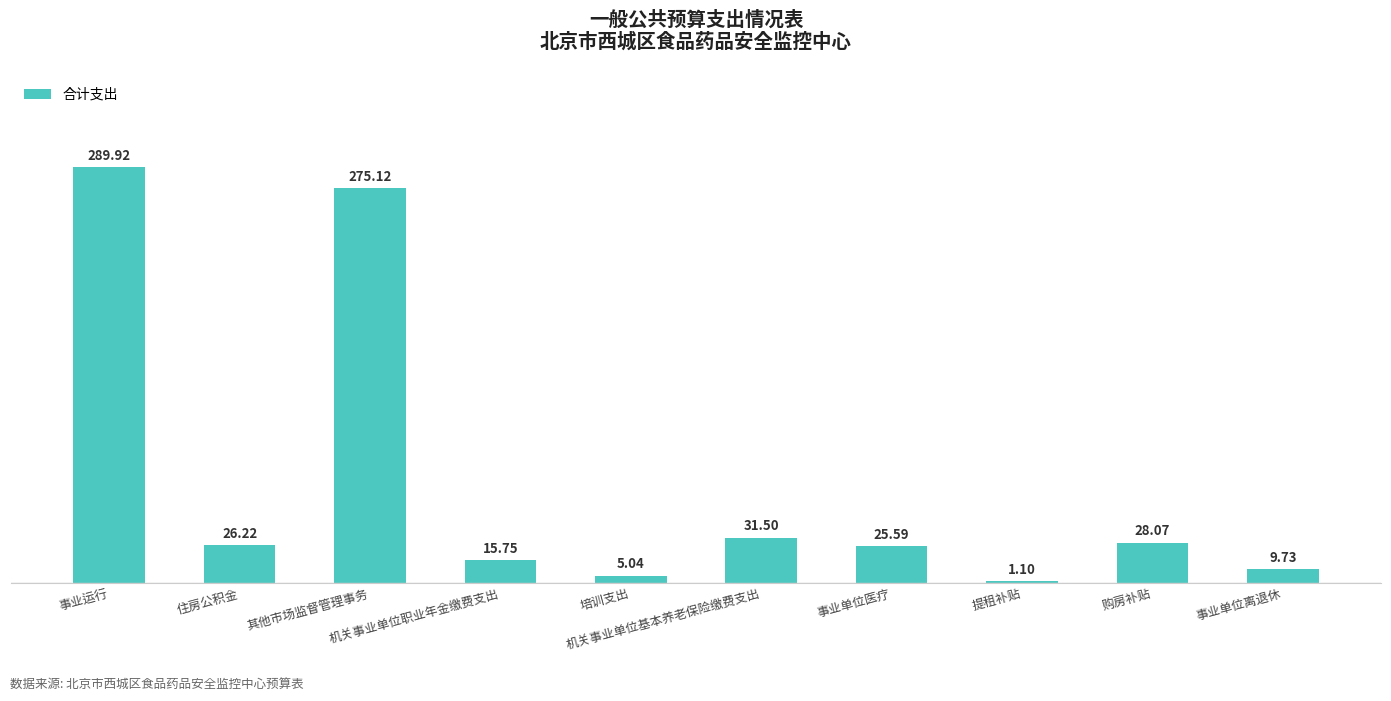

What is the difference between the maximum and second lowest values?

284.9